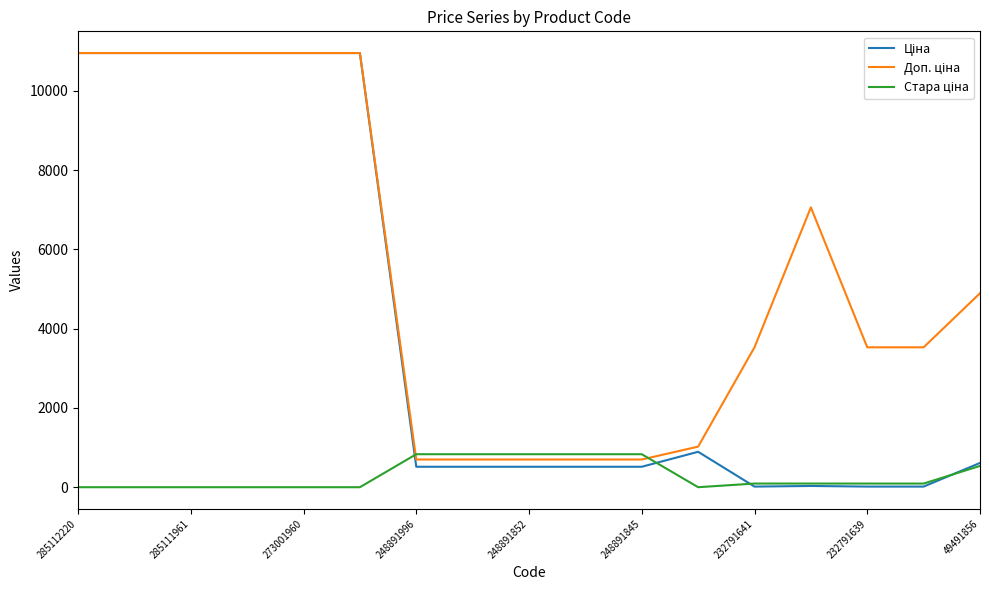

Does the chart display data point markers on the line(s)?

No